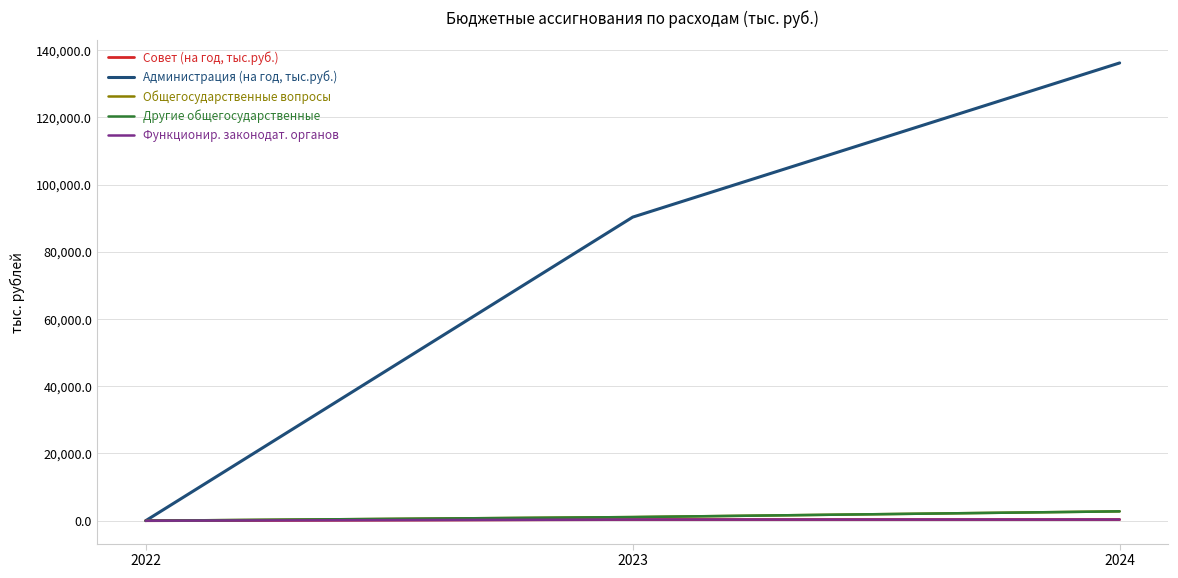

The value of Функционир. законодат. органов at 2024 is 577.1. True or false?

False